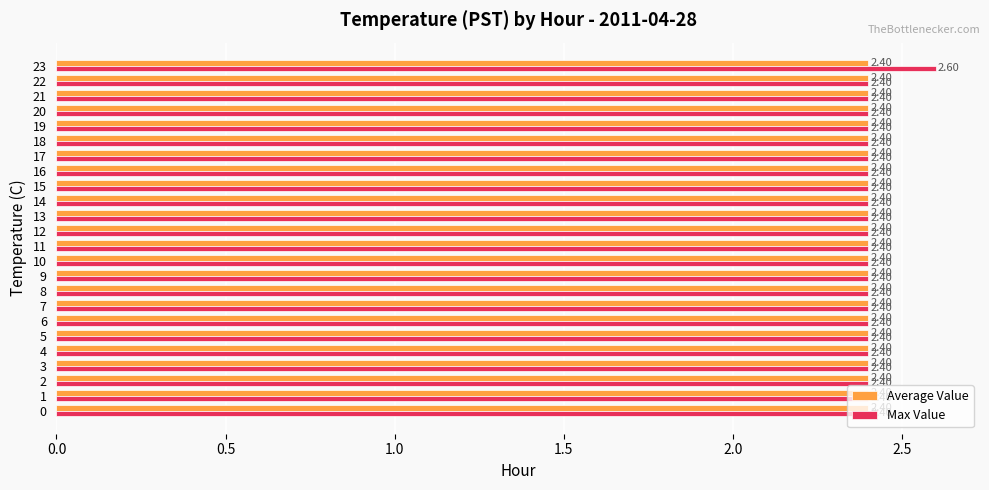

List the series in order of their peak value, lowest first.

Average Value, Max Value